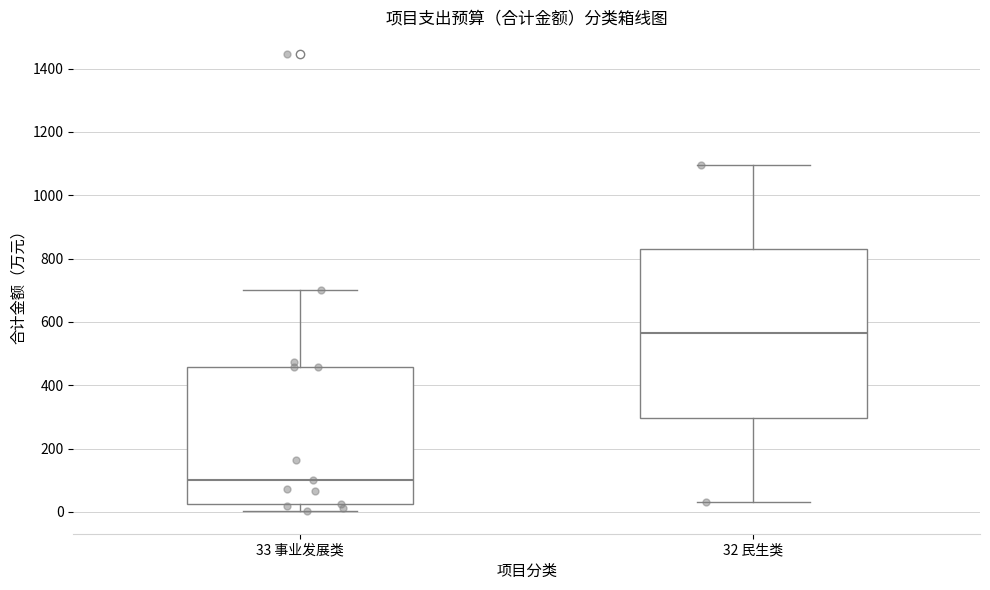

Which box has the lowest median line?

33 事业发展类